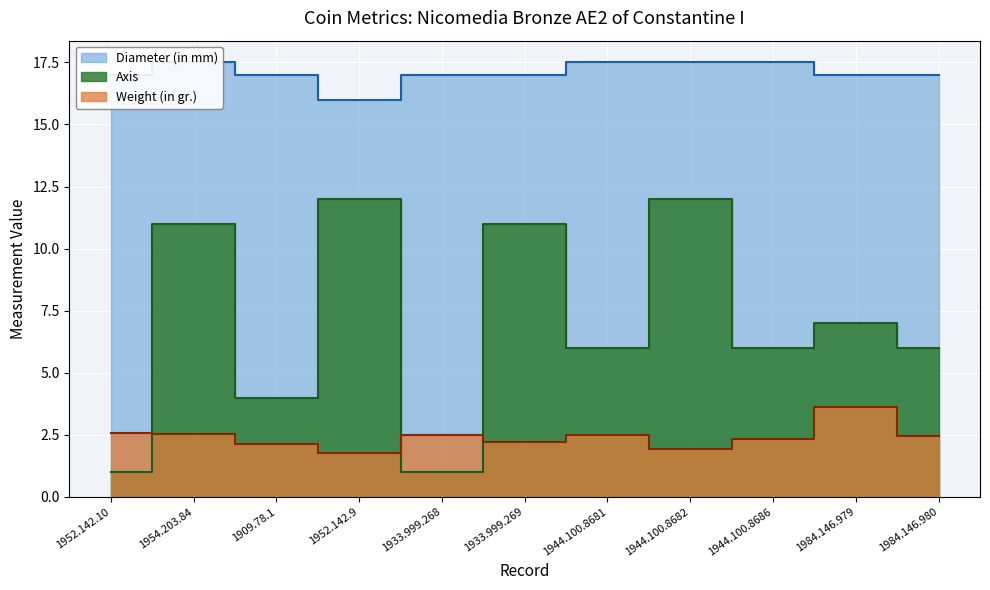

Where do Axis and Weight (in gr.) first cross each other?

1952.142.10 and 1954.203.84